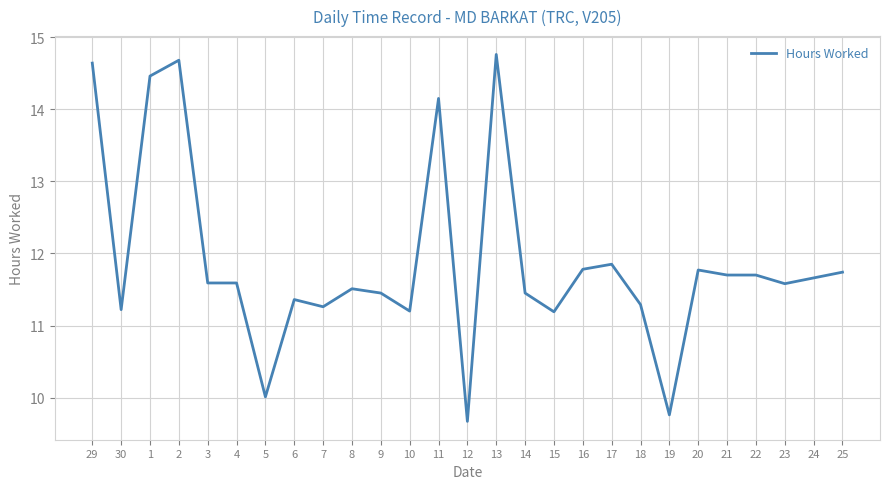

The chart shows a value of 17.1 at 22. True or false?

False